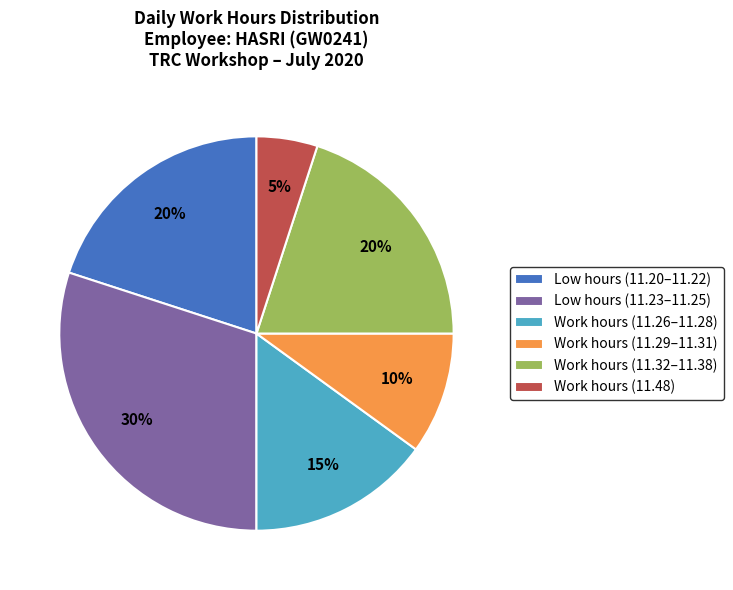

What is the smallest slice in the pie chart?

Work hours (11.48)